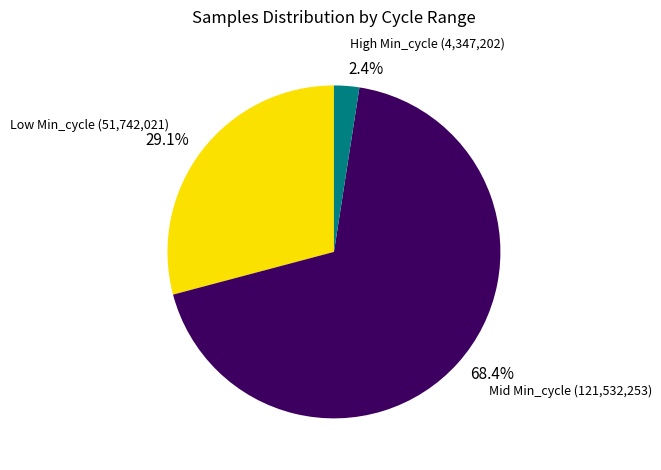

Is there a majority slice in this chart?

Yes